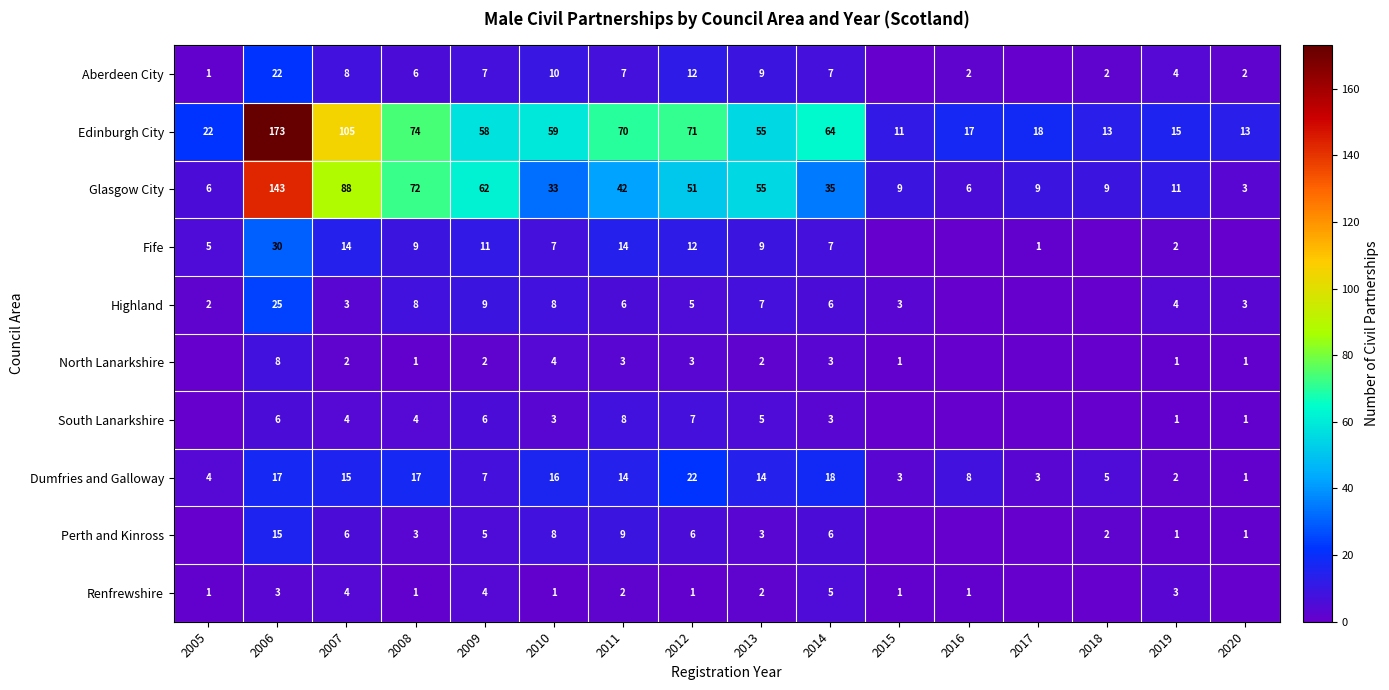

At which category does the chart reach its peak across all series?

2006